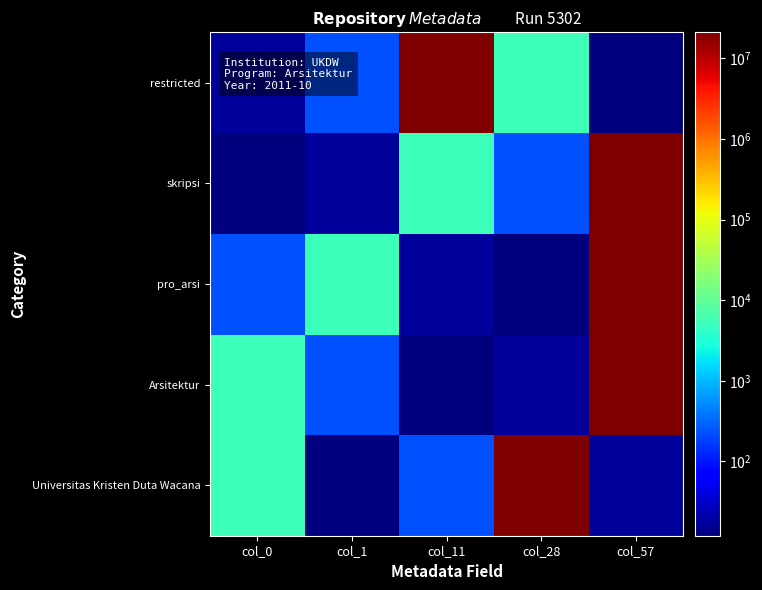

What is the total value across all series at col_57?

63213662